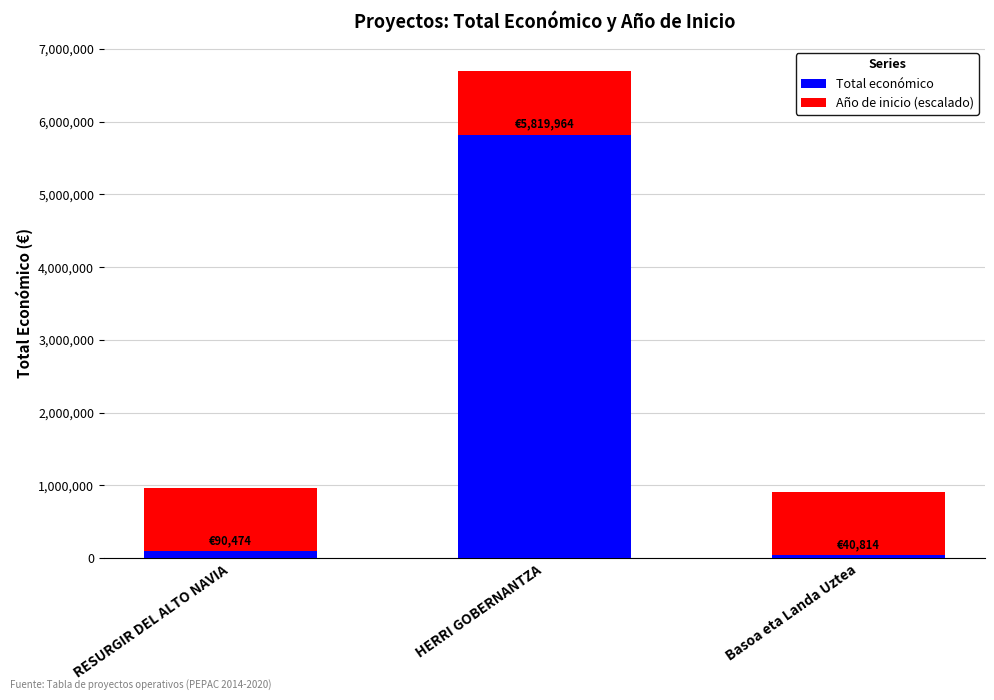

Reading right to left, transcribe the values for Total económico.

40814.0	5819964.0	90474.0